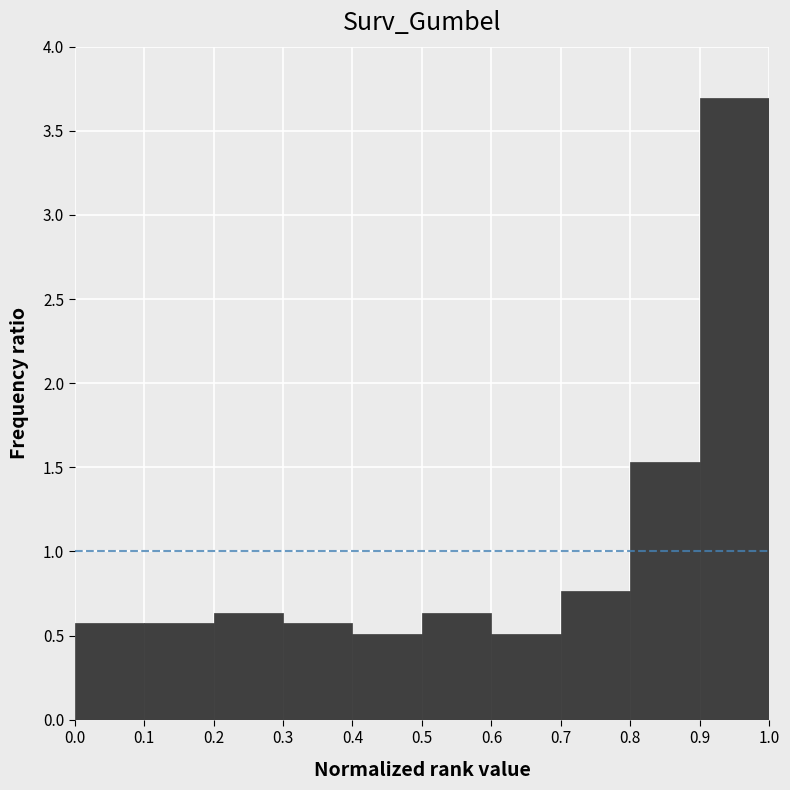

Reading left to right, transcribe this chart: for each bar, give the range it covers on the x-axis and its height. The values are not printed on the chart, so give them approximately, as read against the axis.

0.0 to 0.1: 0.55
0.1 to 0.2: 0.55
0.2 to 0.3: 0.65
0.3 to 0.4: 0.55
0.4 to 0.5: 0.50
0.5 to 0.6: 0.65
0.6 to 0.7: 0.50
0.7 to 0.8: 0.75
0.8 to 0.9: 1.55
0.9 to 1.0: 3.70